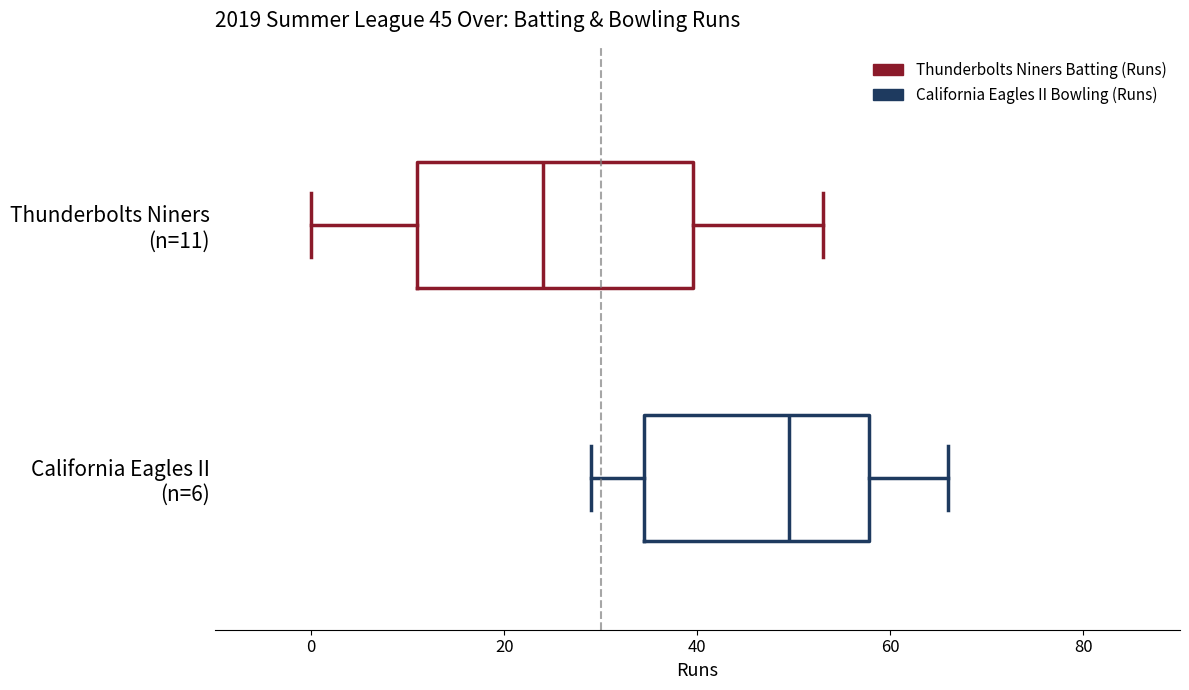

Where is the right edge of the box for California Eagles II (n=6) on the x-axis? The values are not printed on the chart, so give them approximately, as read against the axis.

58